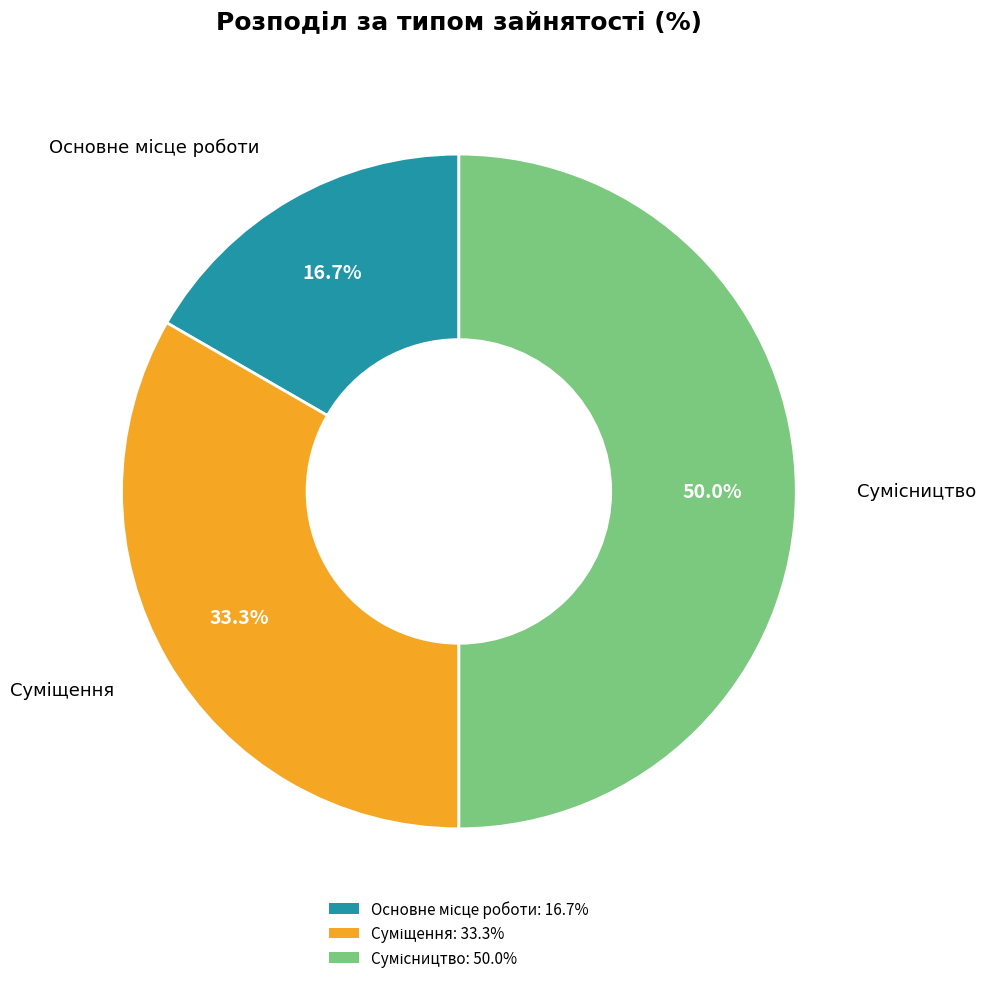

To the nearest percent, what is the average slice percentage?

33%